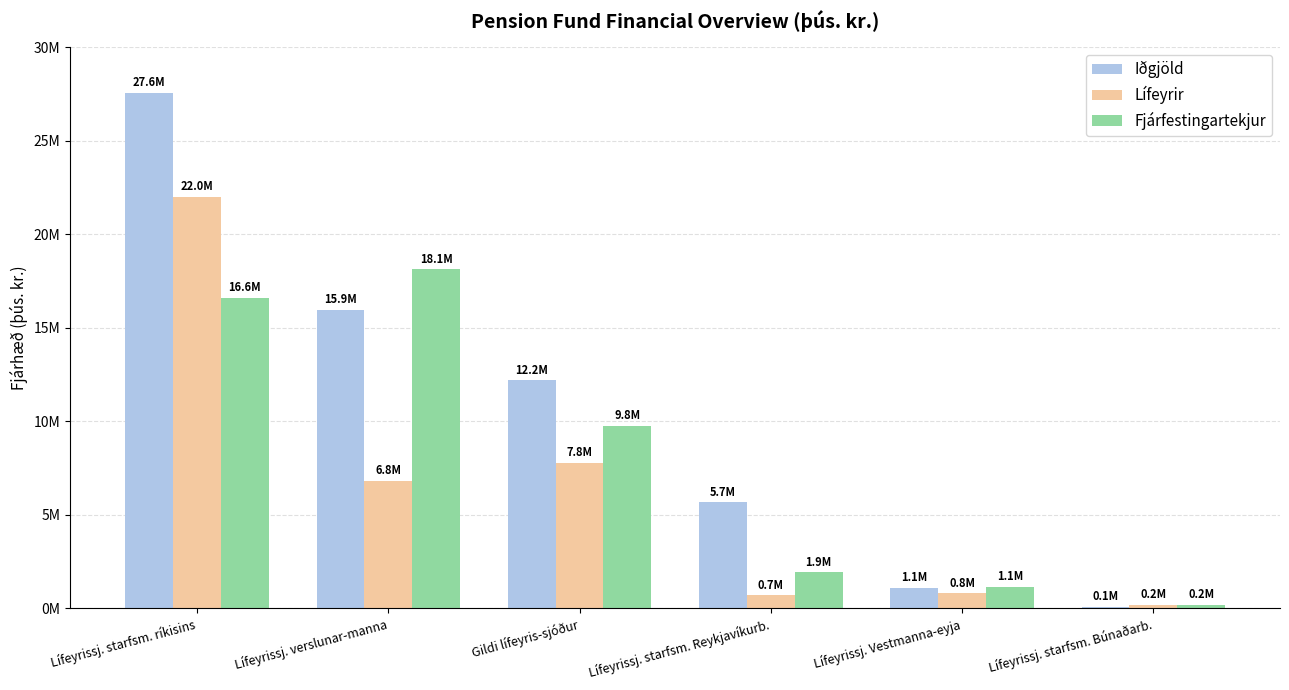

What are all the series names shown in the legend?

Iðgjöld, Lífeyrir, Fjárfestingartekjur